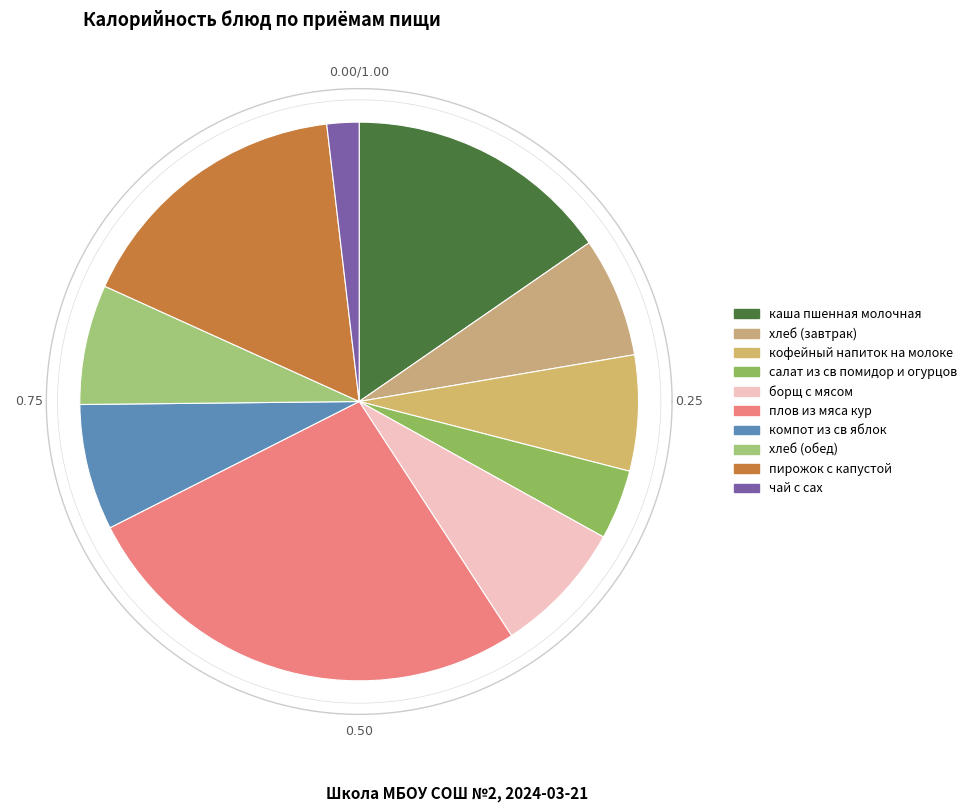

Count the number of slices in the pie.

10